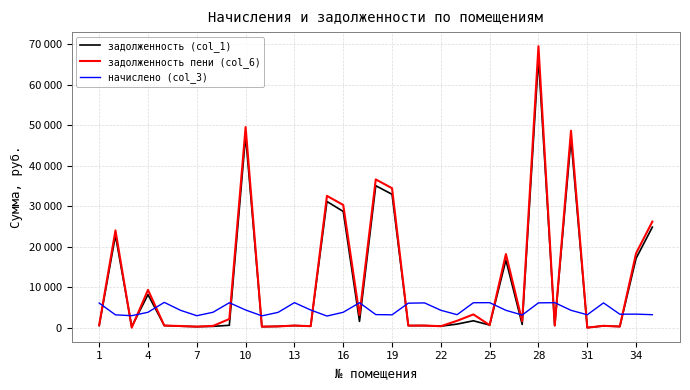

What are all the series names shown in the legend?

задолженность (col_1), задолженность пени (col_6), начислено (col_3)